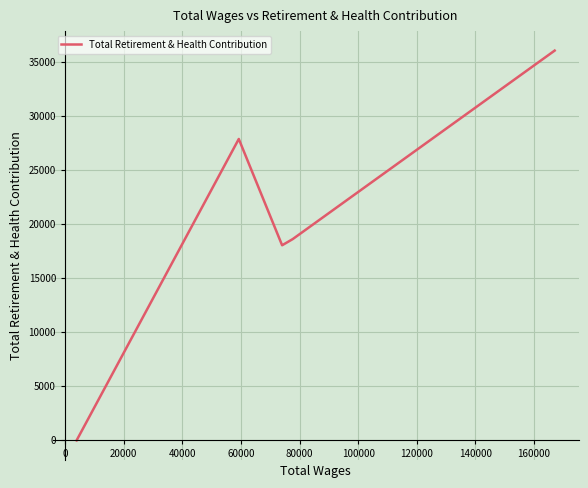

What is the difference between the maximum and minimum values?

36066